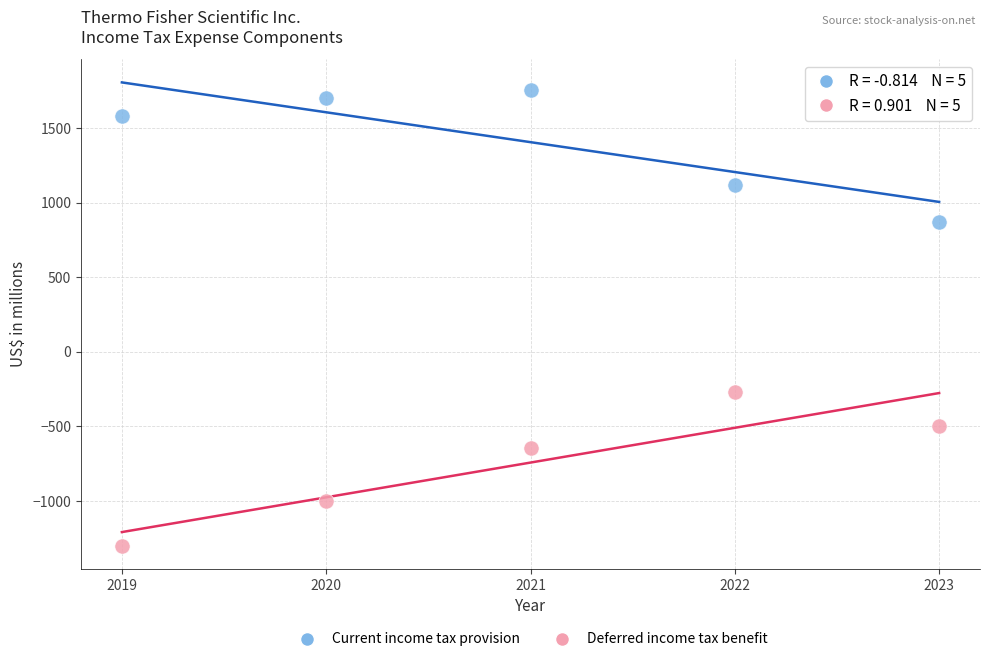

Which series contains the lowest Y value?

Deferred income tax benefit